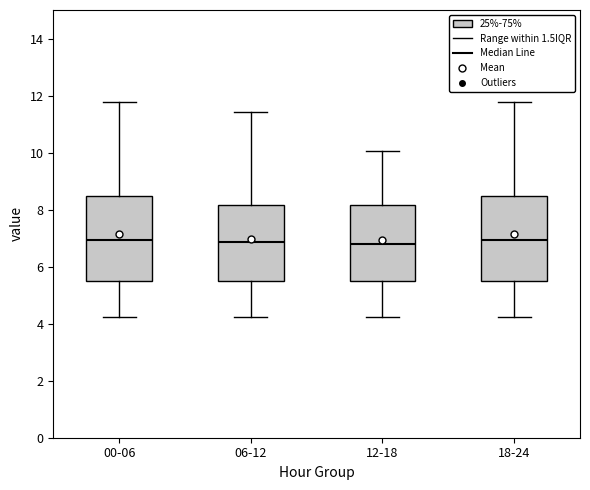

Reading left to right, read every box against the y-axis: the position of its median line, the range the box covers, and the ends of its whiskers. The values are not printed on the chart, so give them approximately, as read against the axis.

00-06: median 7.0, box 5.6 to 8.4, whiskers 4.2 to 11.8
06-12: median 6.8, box 5.6 to 8.2, whiskers 4.2 to 11.4
12-18: median 6.8, box 5.6 to 8.2, whiskers 4.2 to 10.0
18-24: median 7.0, box 5.6 to 8.4, whiskers 4.2 to 11.8